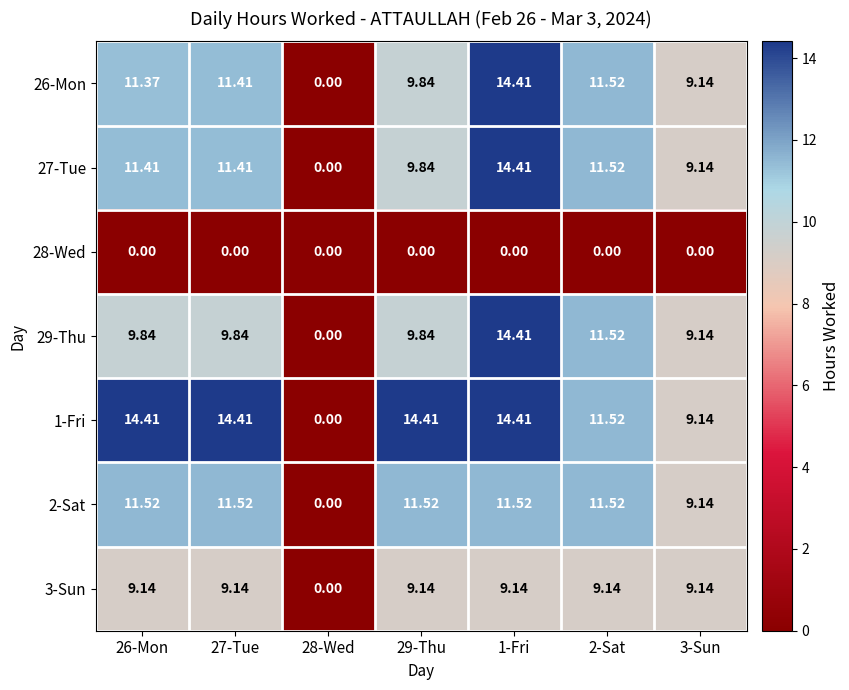

Is the value of 27-Tue at 28-Wed greater than the value of 2-Sat at 29-Thu?

No